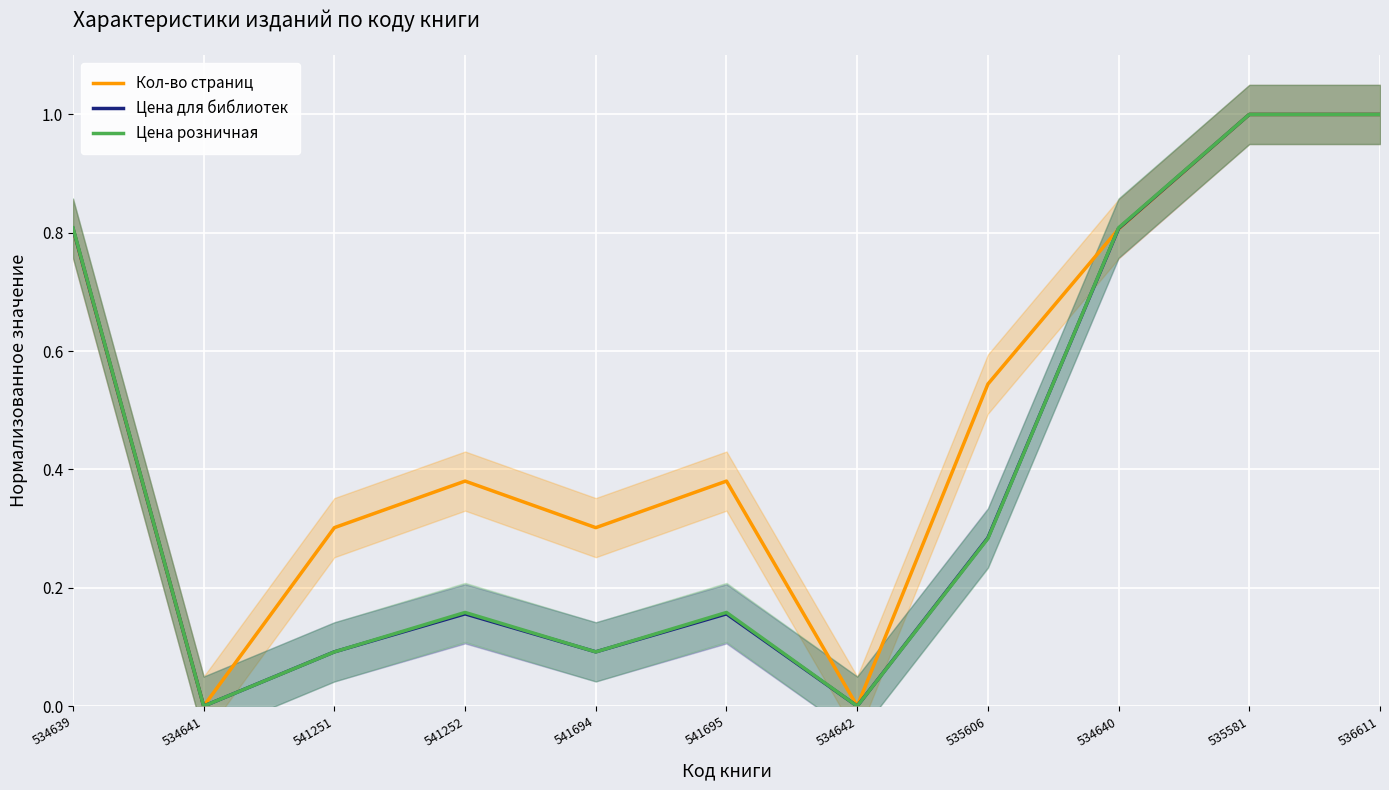

What is the difference between the second highest and minimum values in the Кол-во страниц series?

1.0